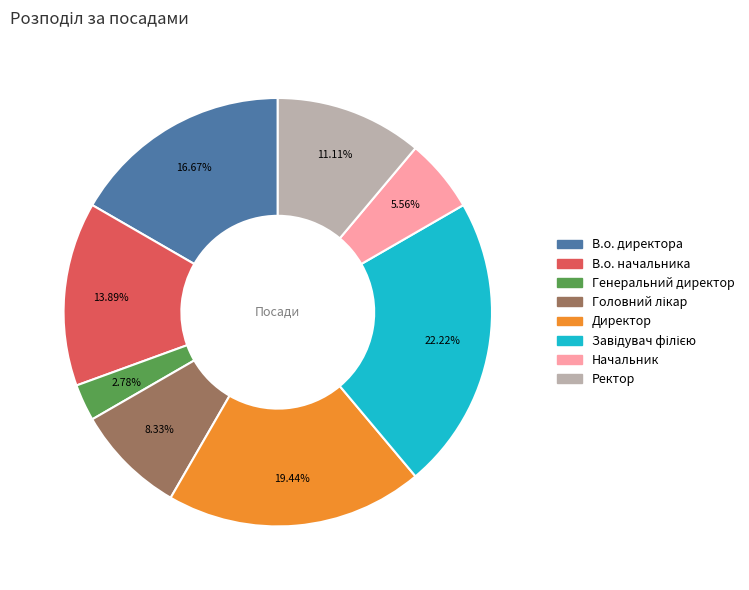

Is the sum of В.о. начальника and Начальник greater than half?

No